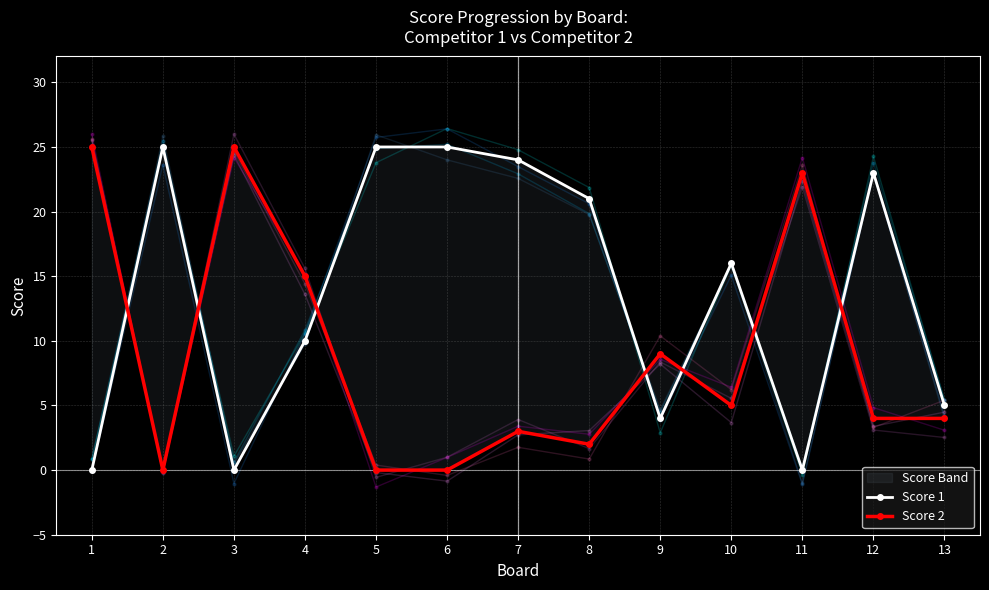

At which label is Score 1 closest to 12?

4